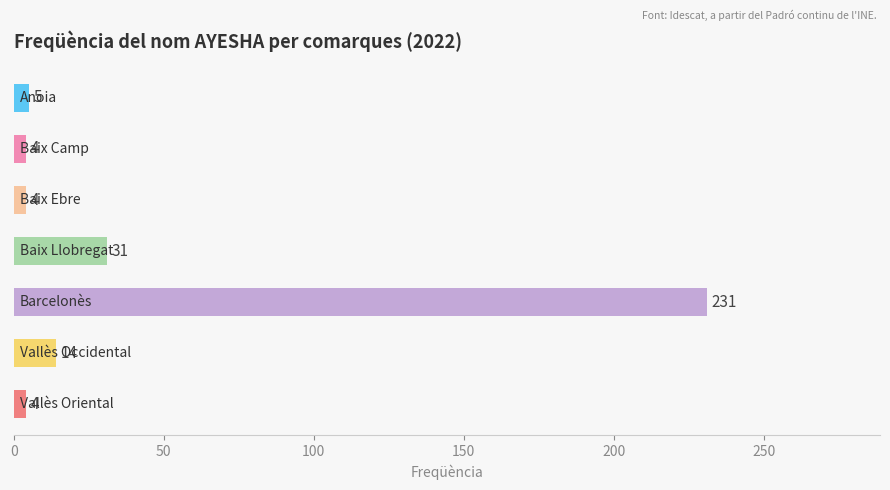

What is the sum of all values?

293